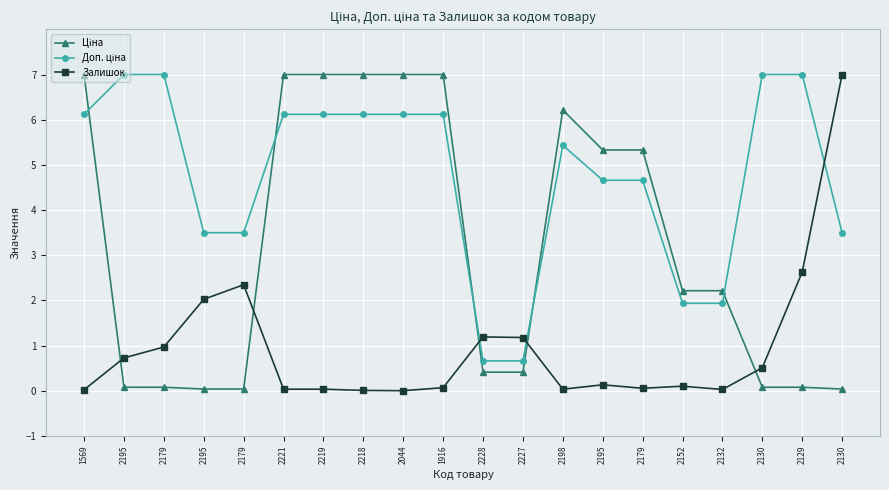

Between 2132 and 2152, which is larger?

2132